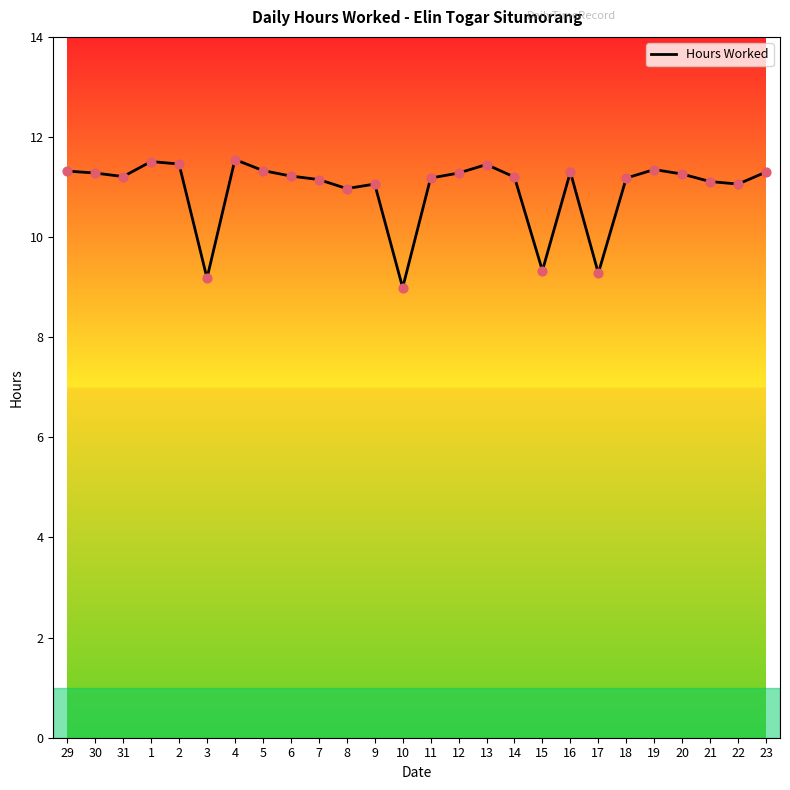

What is the change in value from 31 to 16?

+0.1